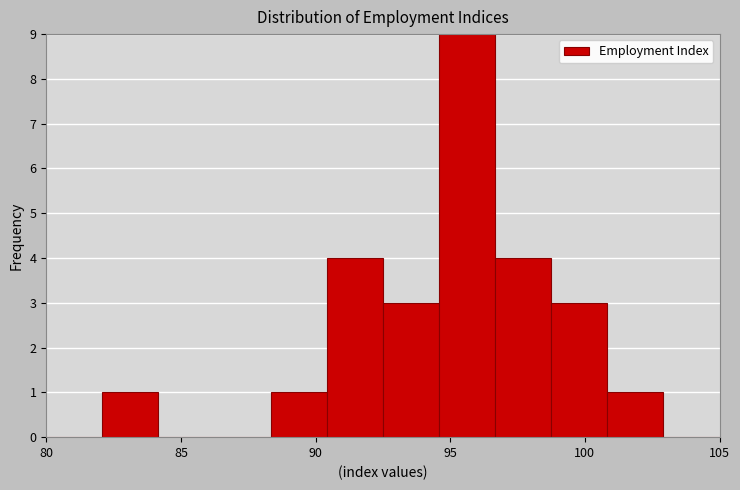

Reading left to right, transcribe this chart: for each bar, give the range it covers on the x-axis and its height. Neither the bar edges nor the heights are printed on the chart, so give them approximately, as read against the axes.

80.0 to 82.0: 0
82.0 to 84.0: 1
84.0 to 86.5: 0
86.5 to 88.5: 0
88.5 to 90.5: 1
90.5 to 92.5: 4
92.5 to 94.5: 3
94.5 to 96.5: 9
96.5 to 99.0: 4
99.0 to 101.0: 3
101.0 to 103.0: 1
103.0 to 105.0: 0